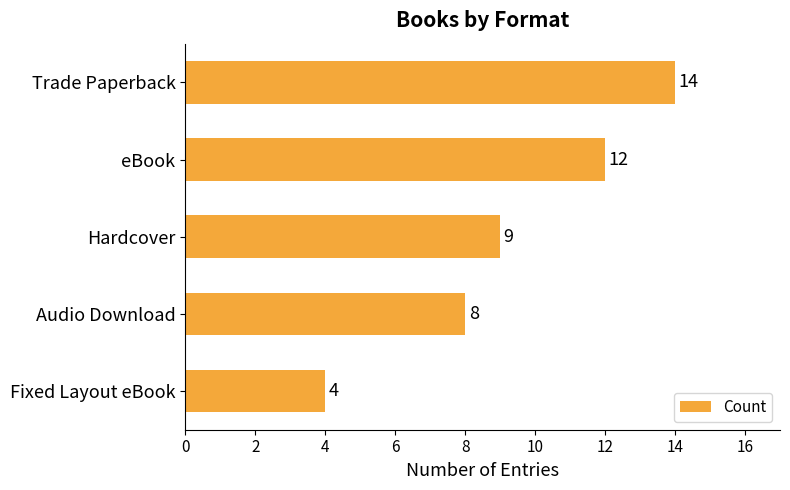

What is the maximum value shown in the chart?

14